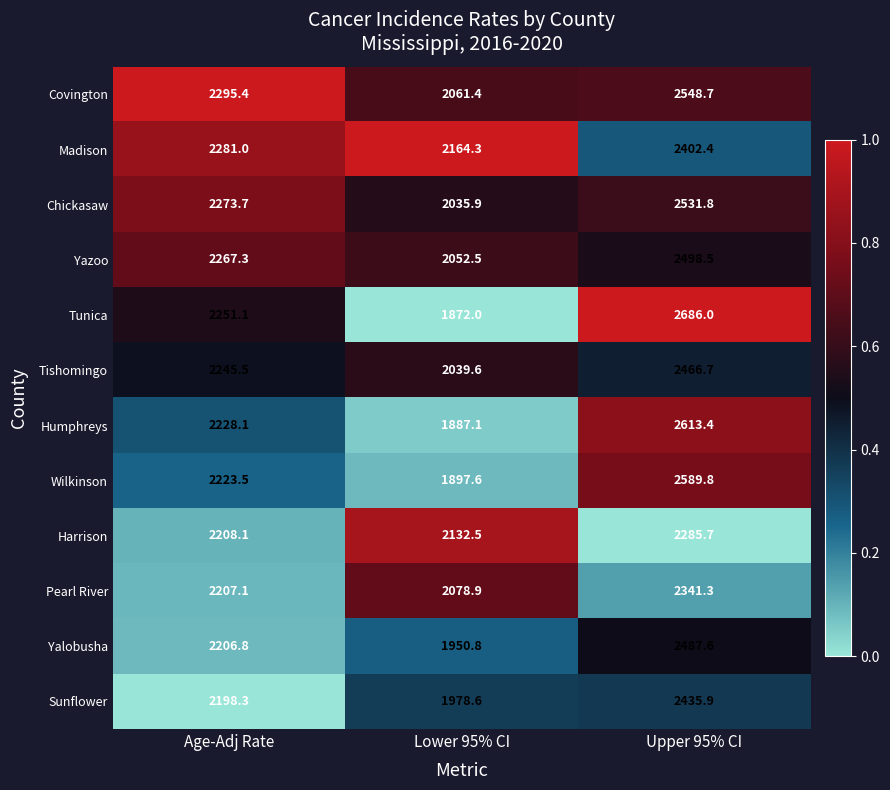

Between Lower 95% CI and Upper 95% CI, which series saw the biggest shift?

Tunica